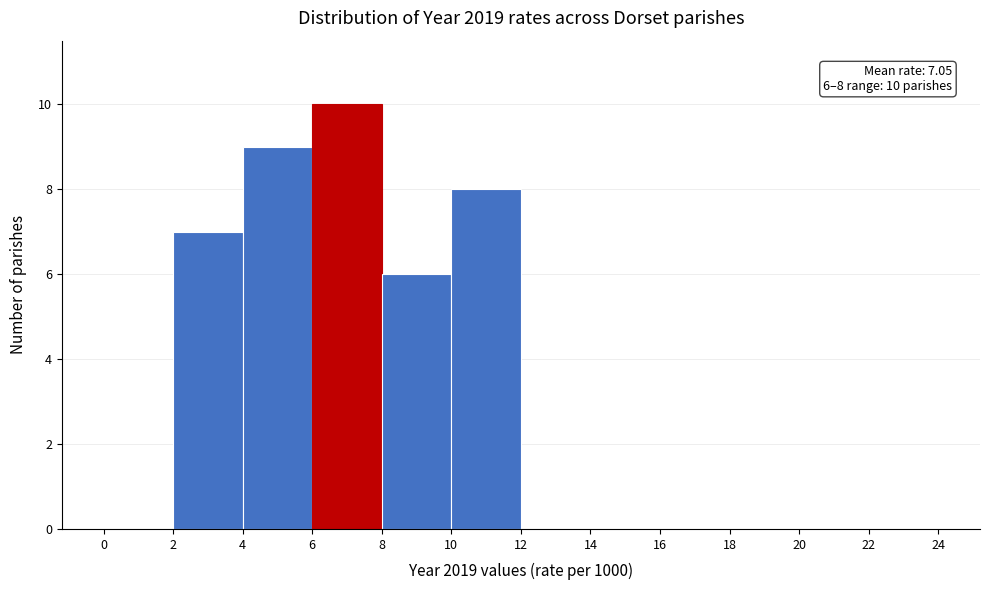

Over which range of the x-axis is the bar tallest?

6 to 8